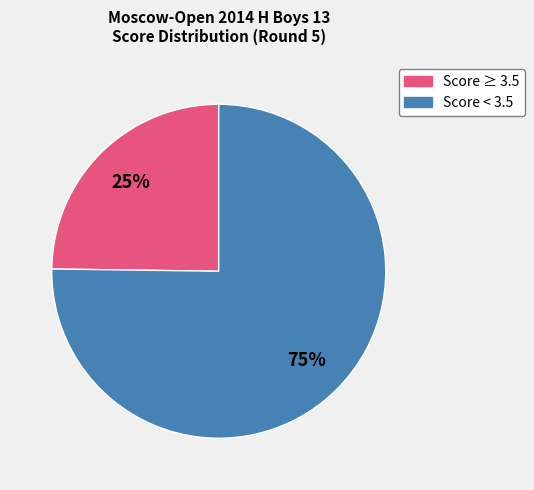

Is there a majority slice in this chart?

Yes